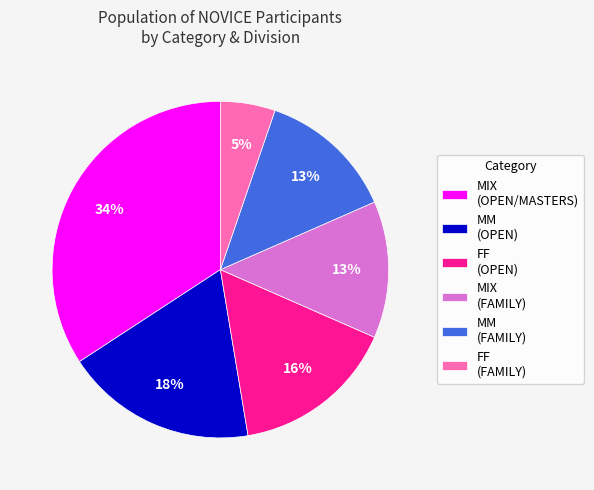

Count the number of slices in the pie.

6